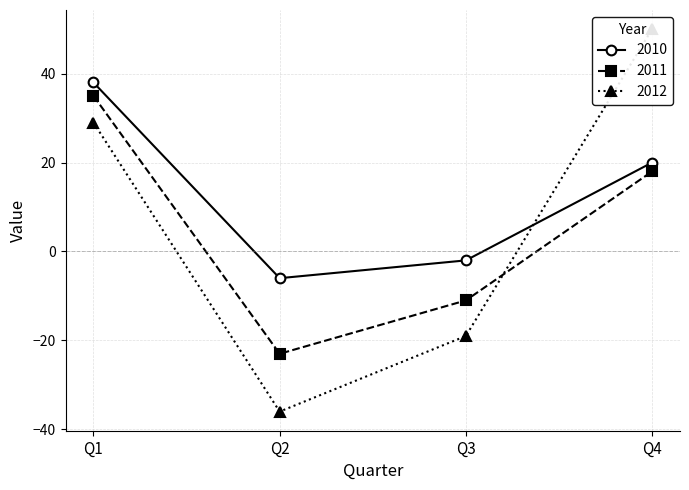

What is the sum of the 2010 values at Q3 and Q2?

-8